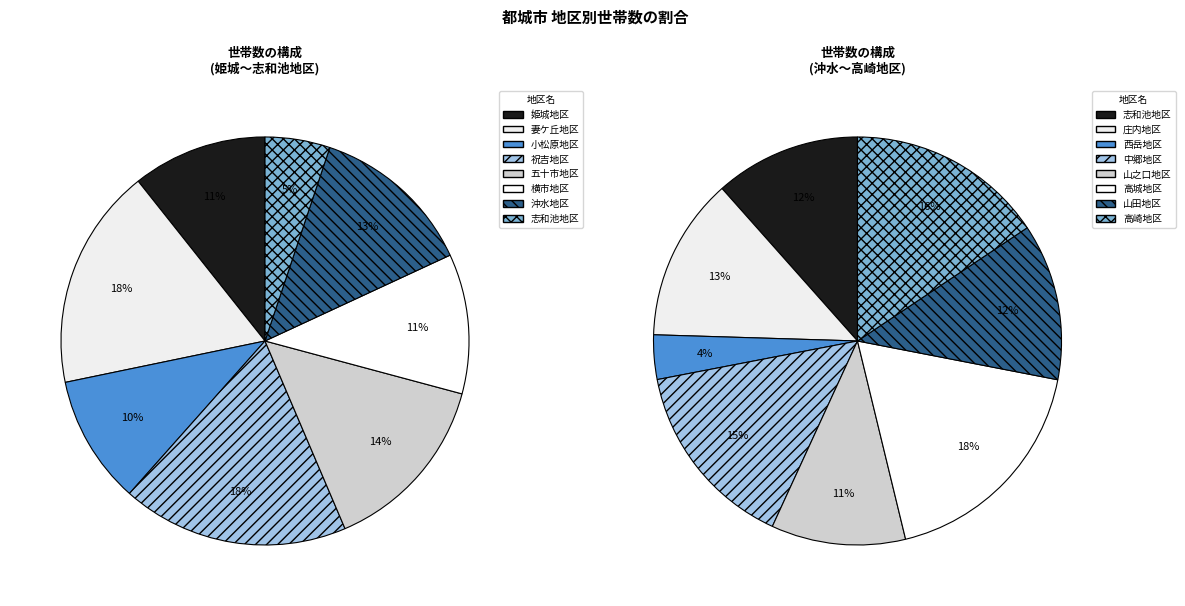

Is 庄内地区 the majority of the pie?

No